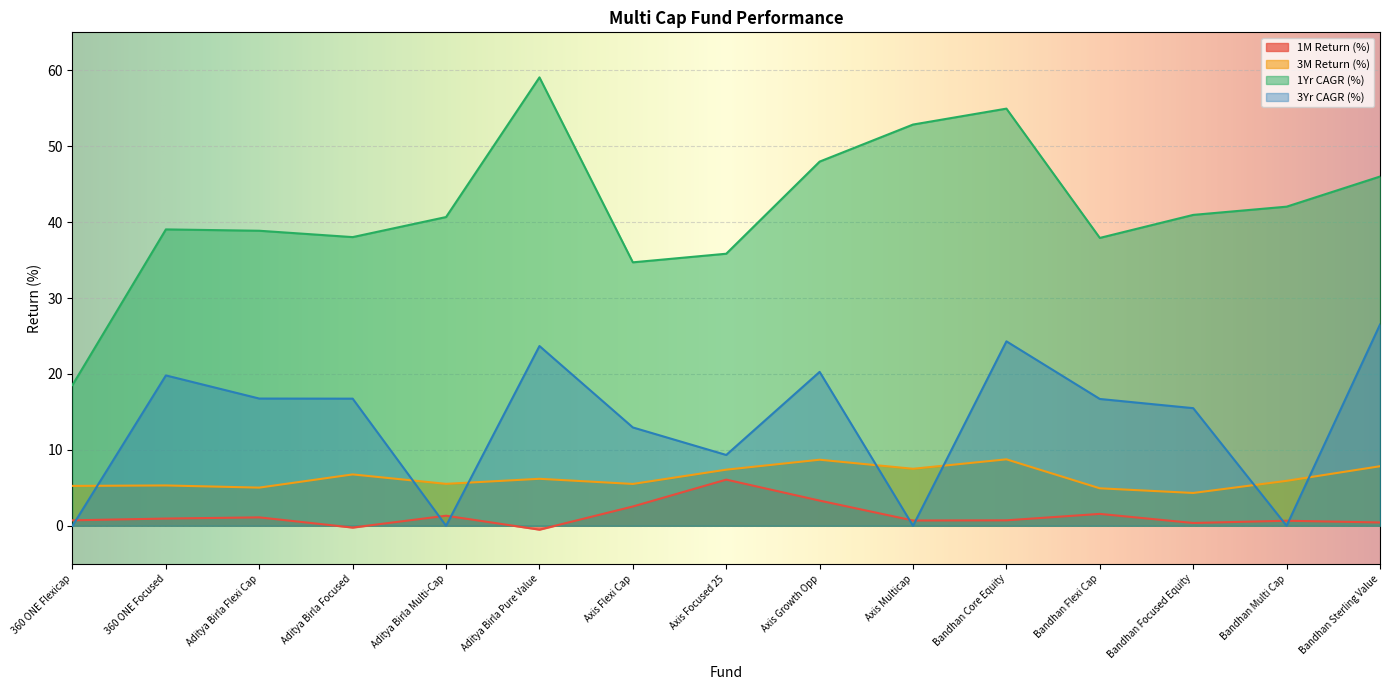

Is it true that 1M Return (%) equals 1.3 at Aditya Birla Multi-Cap?

True